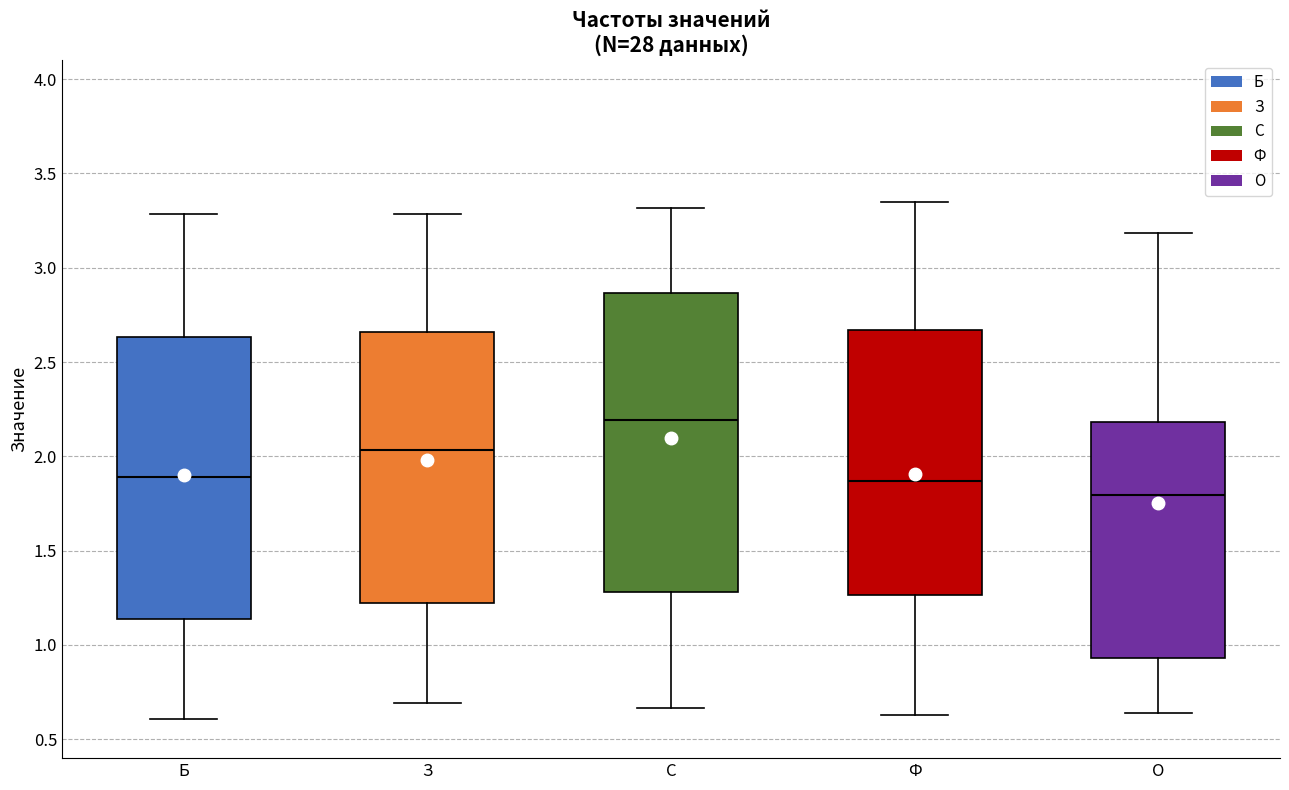

Which box has the highest median line?

С